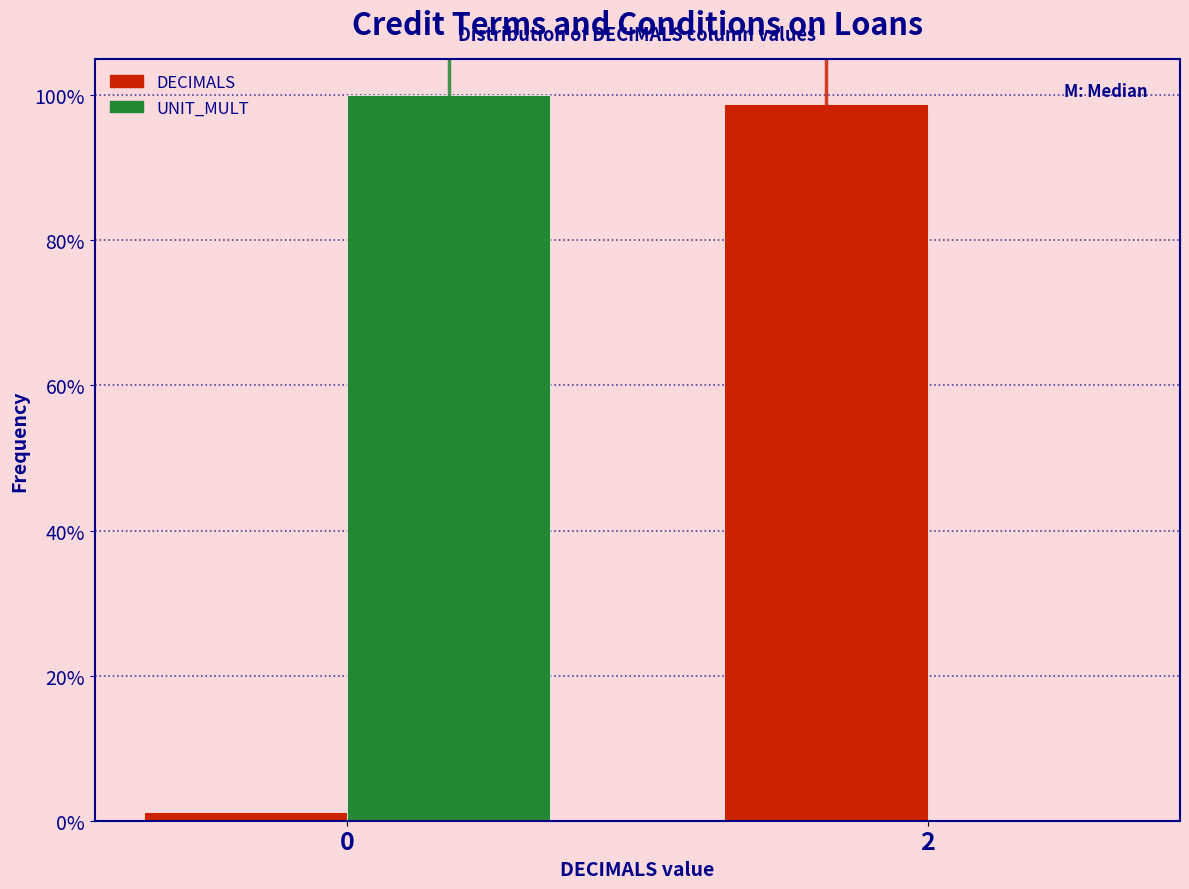

Reading left to right, extract all data points from this chart.

DECIMALS: 0=1.2	2=98.8
UNIT_MULT: 0=100.0	2=0.0